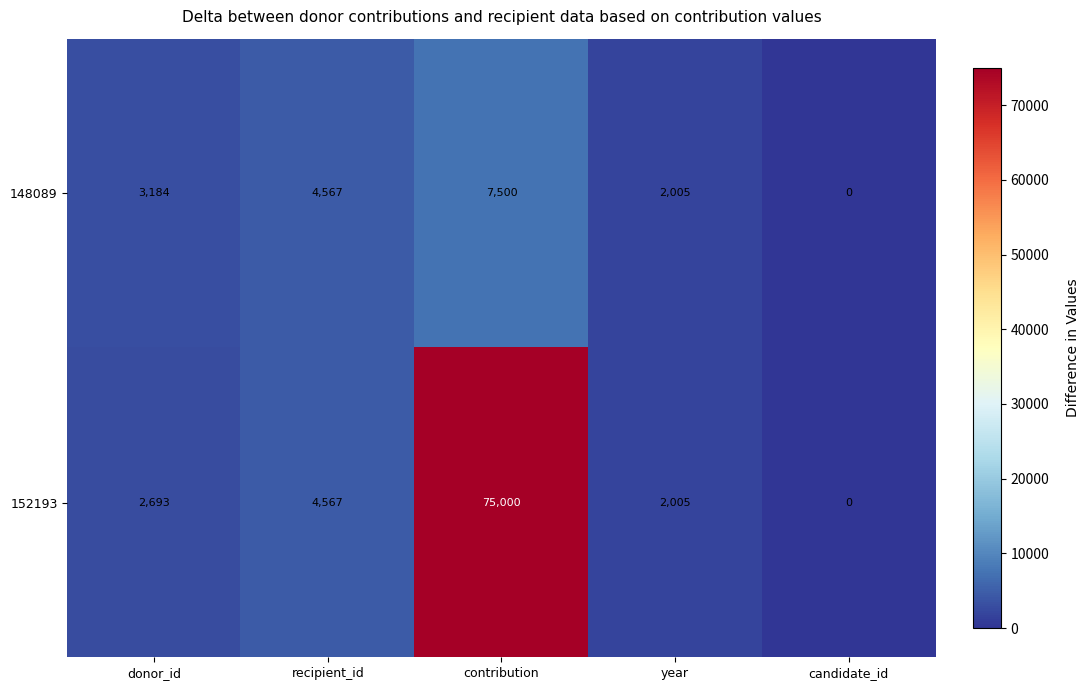

List the series in order of their peak value, highest first.

152193, 148089